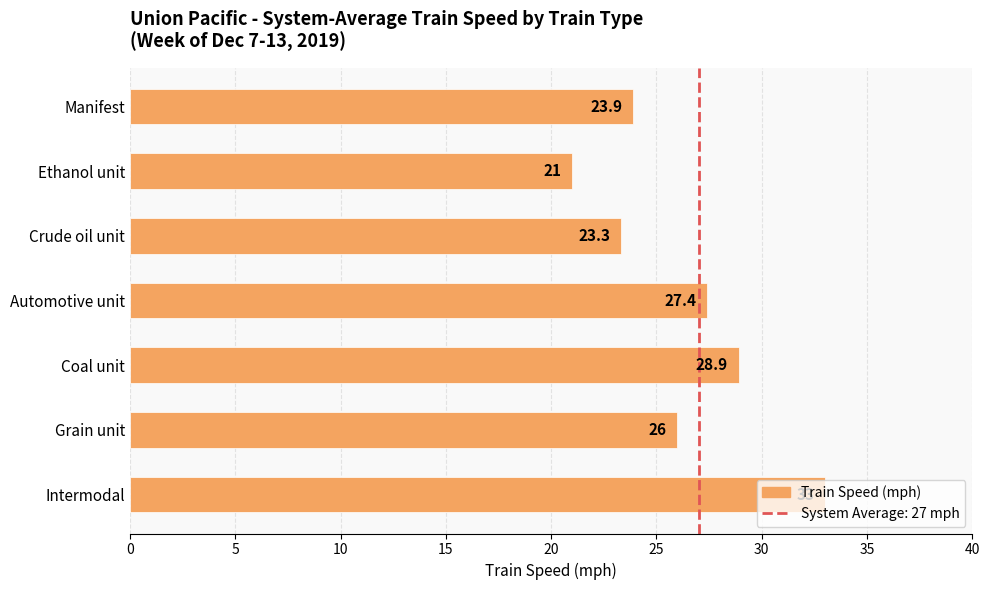

List the labels in order of value, largest first.

Intermodal, Coal unit, Automotive unit, Grain unit, Manifest, Crude oil unit, Ethanol unit